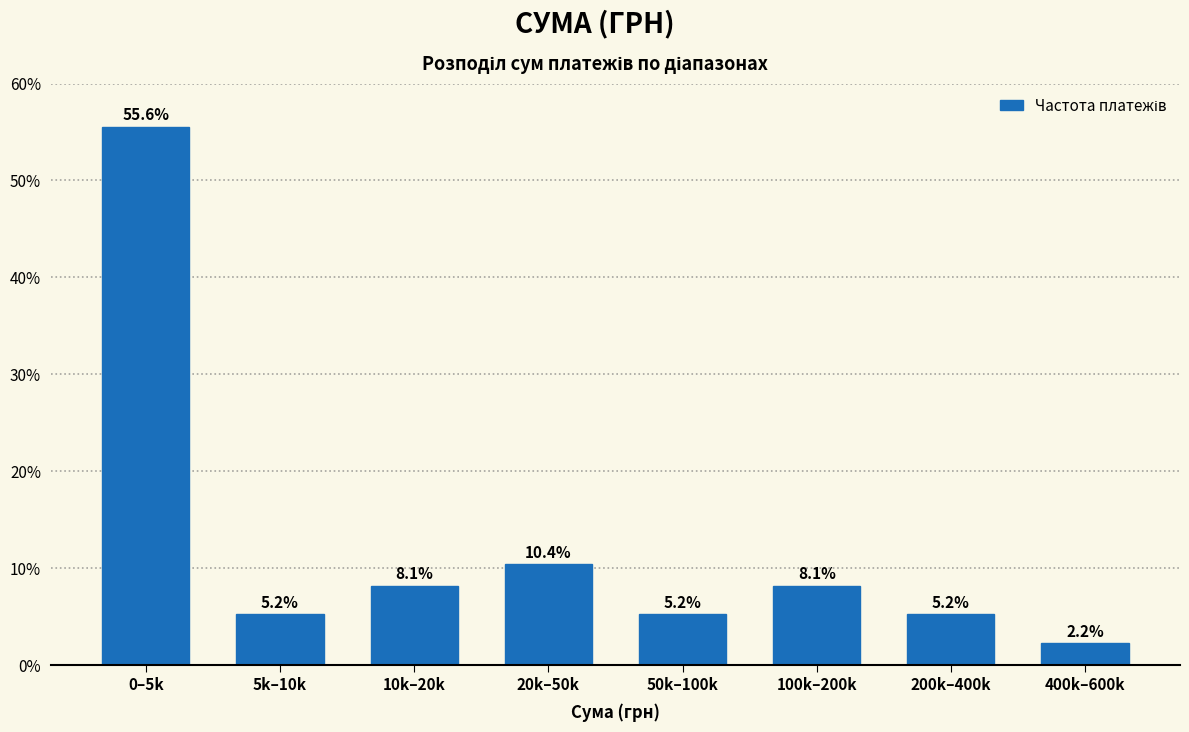

Reading left to right, what are all the values shown in this chart?

55.6	5.2	8.1	10.4	5.2	8.1	5.2	2.2